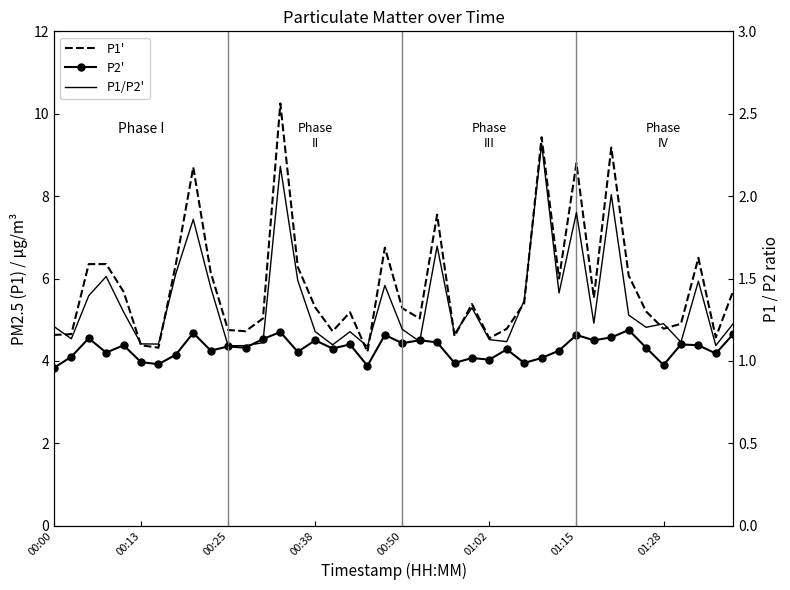

At which category does the chart reach its minimum across all series?

18